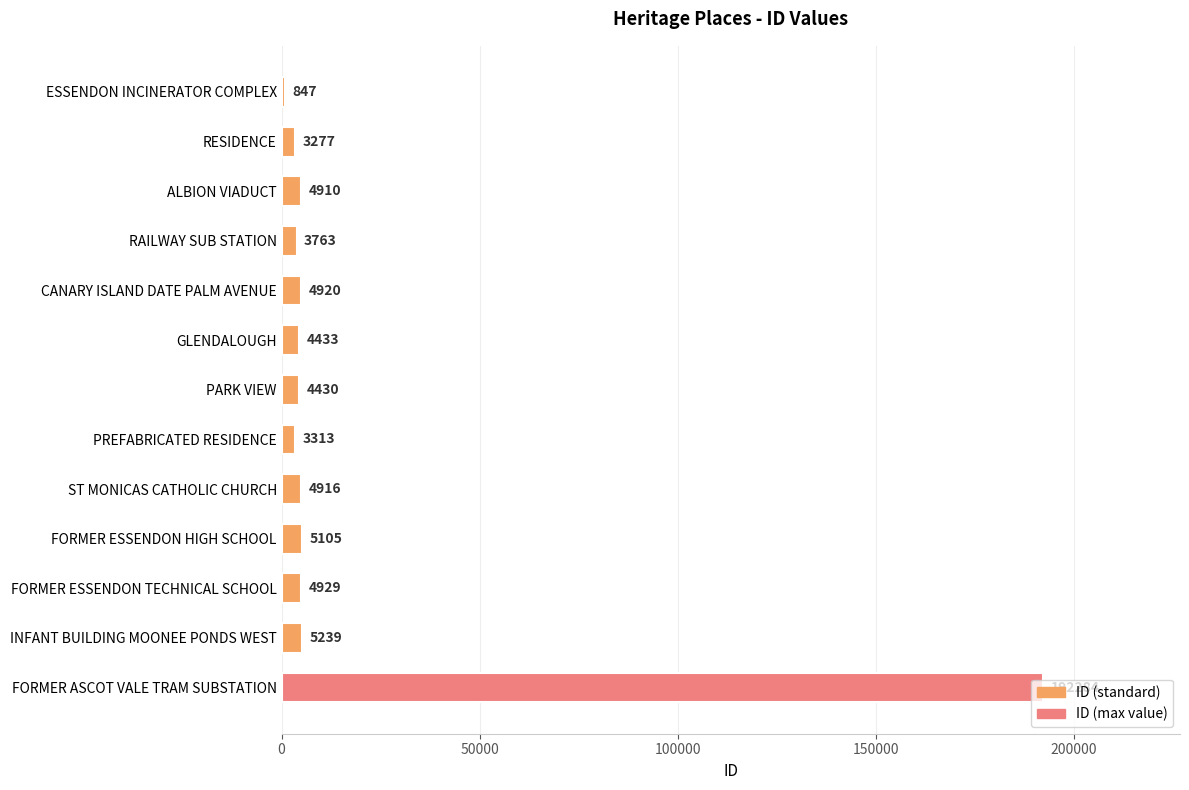

Does the chart contain stacked bars?

No